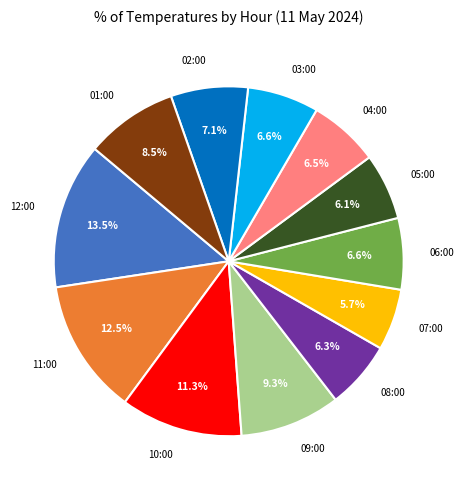

Approximately how many times larger is the value at 03:00 compared to 06:00?

1.0